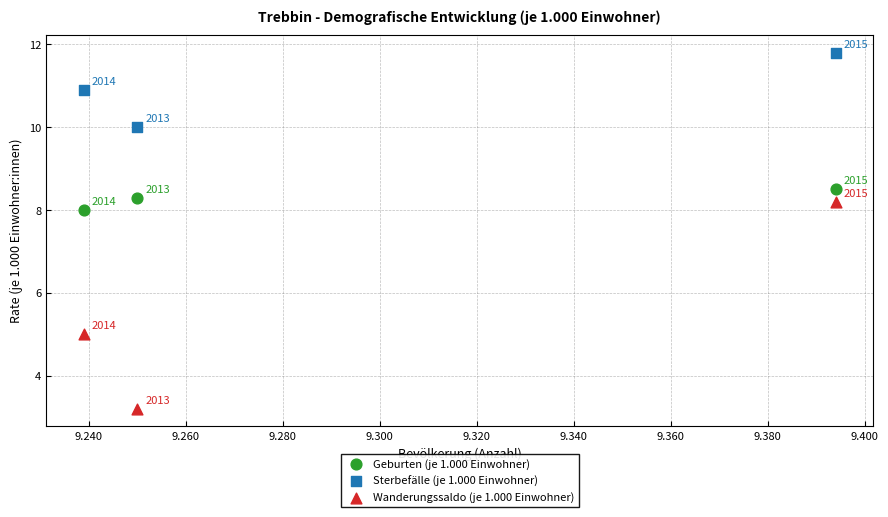

Across all data points, what is the average Y value?

8.2